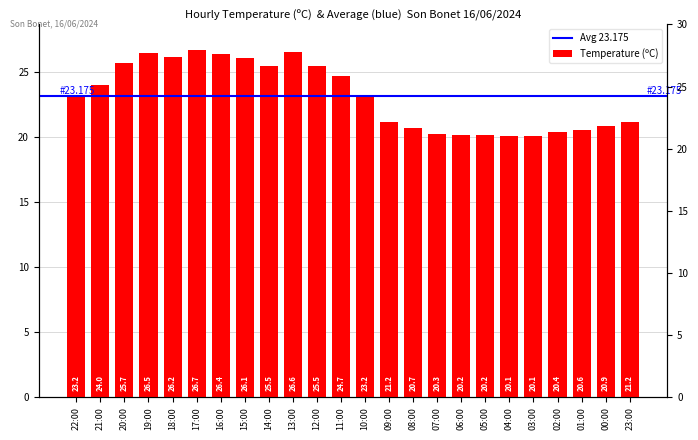

True or false: the data shows 26.7 at 17:00.

True